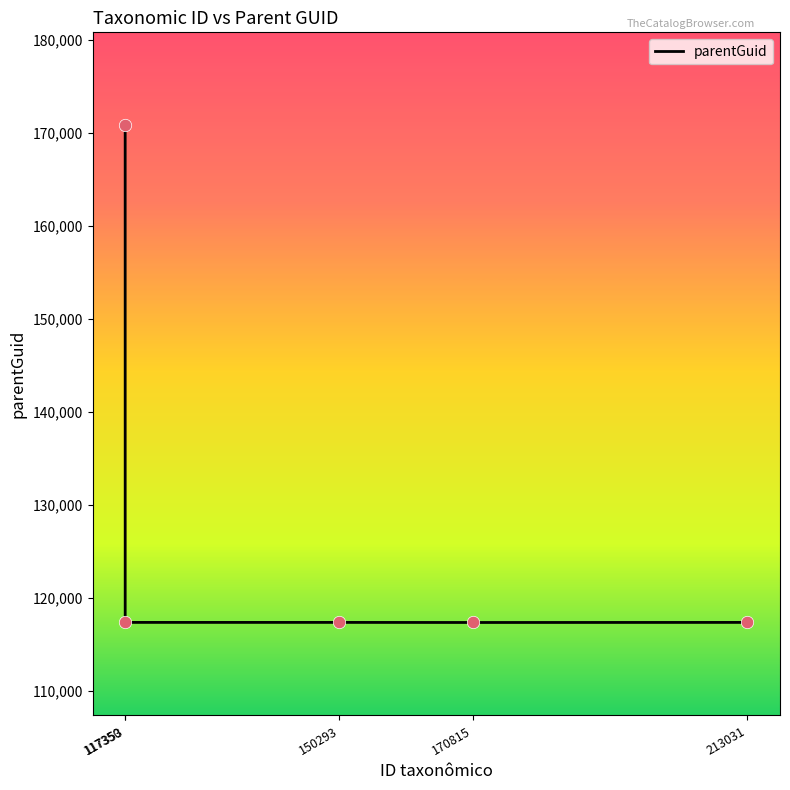

What is the difference between the maximum and minimum values?

53474